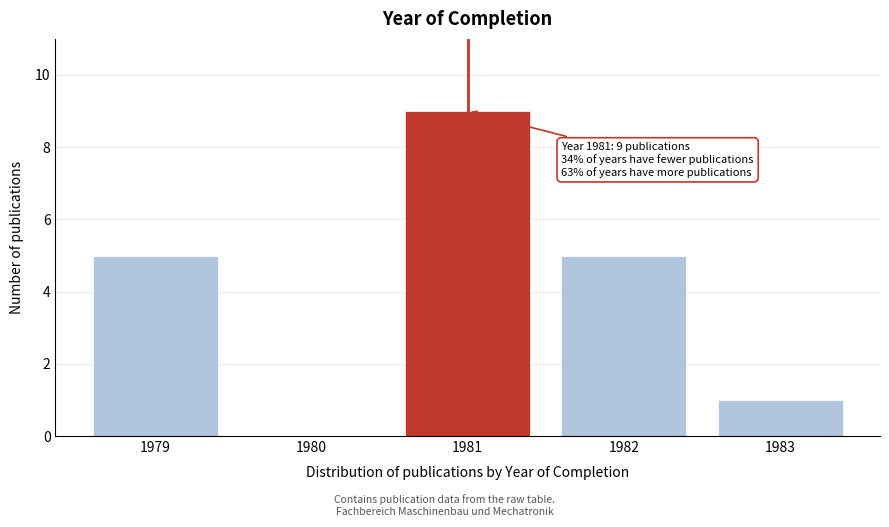

Reading right to left, extract all data points from this chart.

1983=1	1982=5	1981=9	1980=0	1979=5